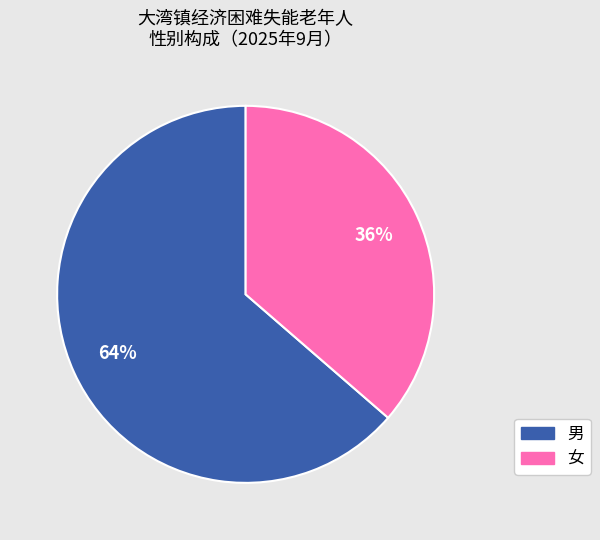

Does any single category account for the majority?

Yes